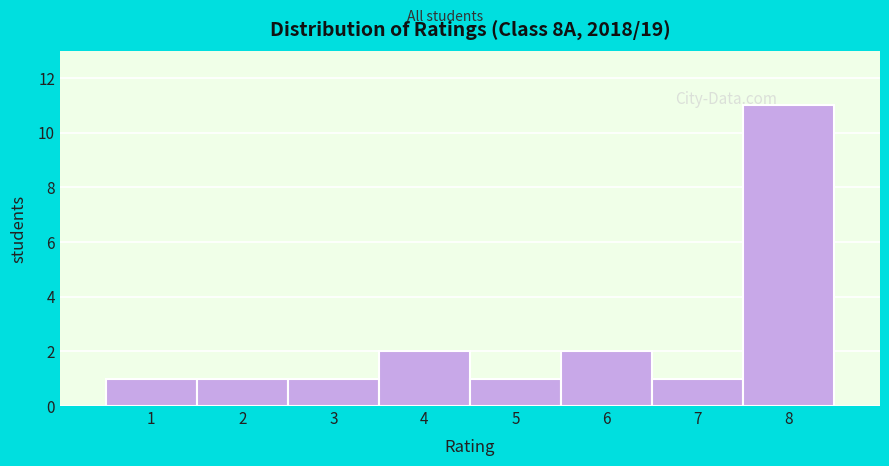

Reading right to left, extract all data points from this chart.

8=11	7=1	6=2	5=1	4=2	3=1	2=1	1=1